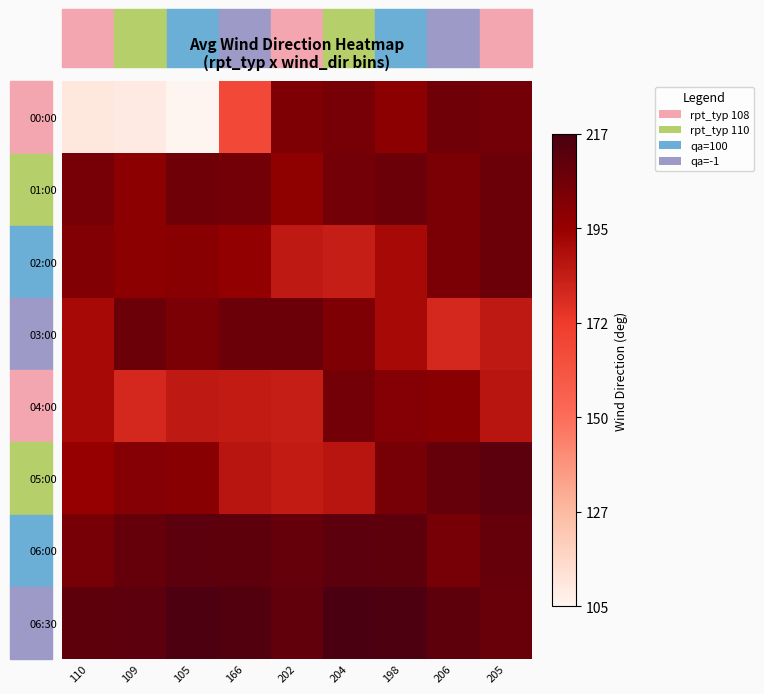

Which label corresponds to the largest value in the chart?

204